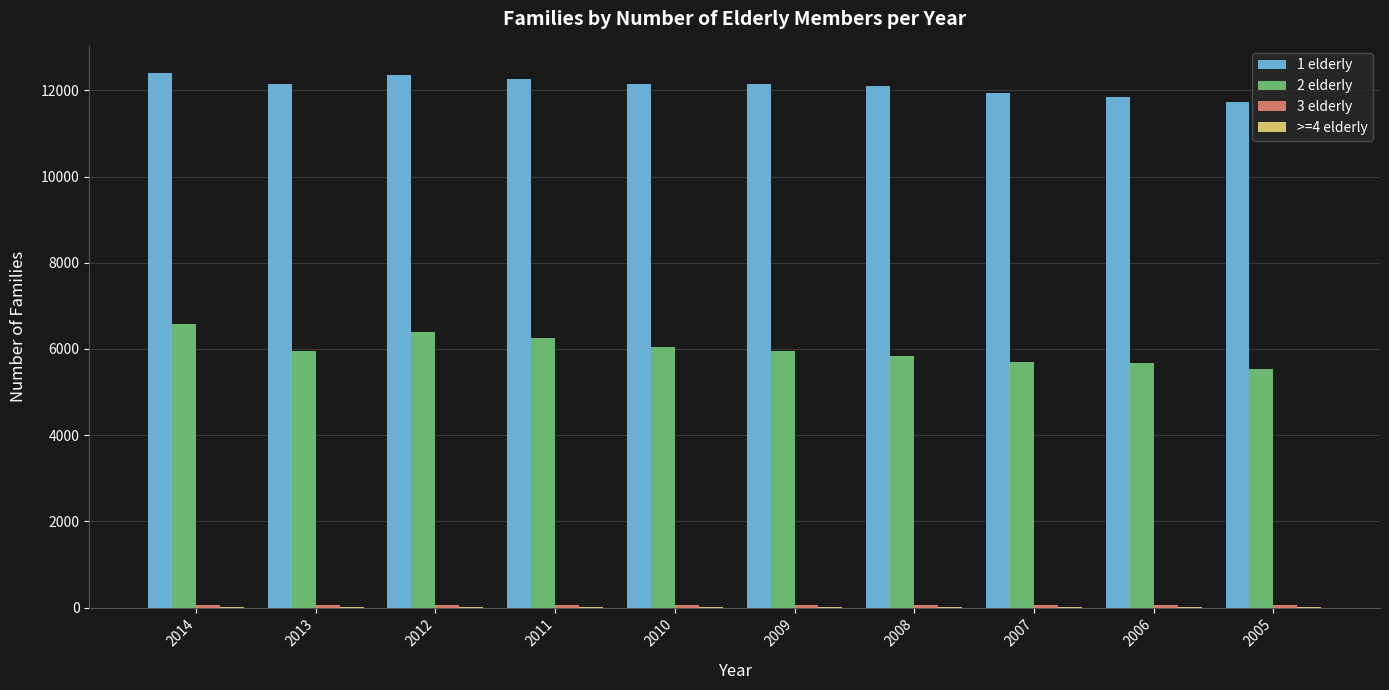

Which series has the largest total across all categories?

1 elderly